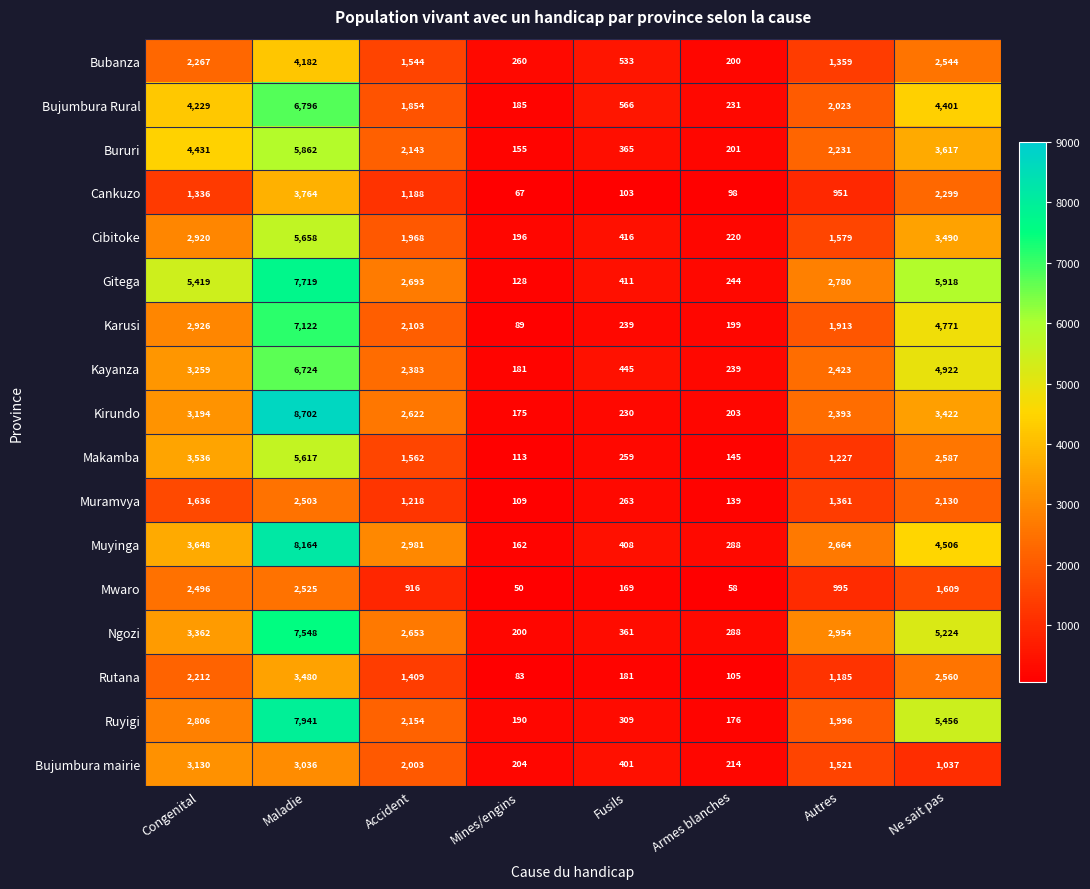

What is the maximum value shown in the chart?

8702